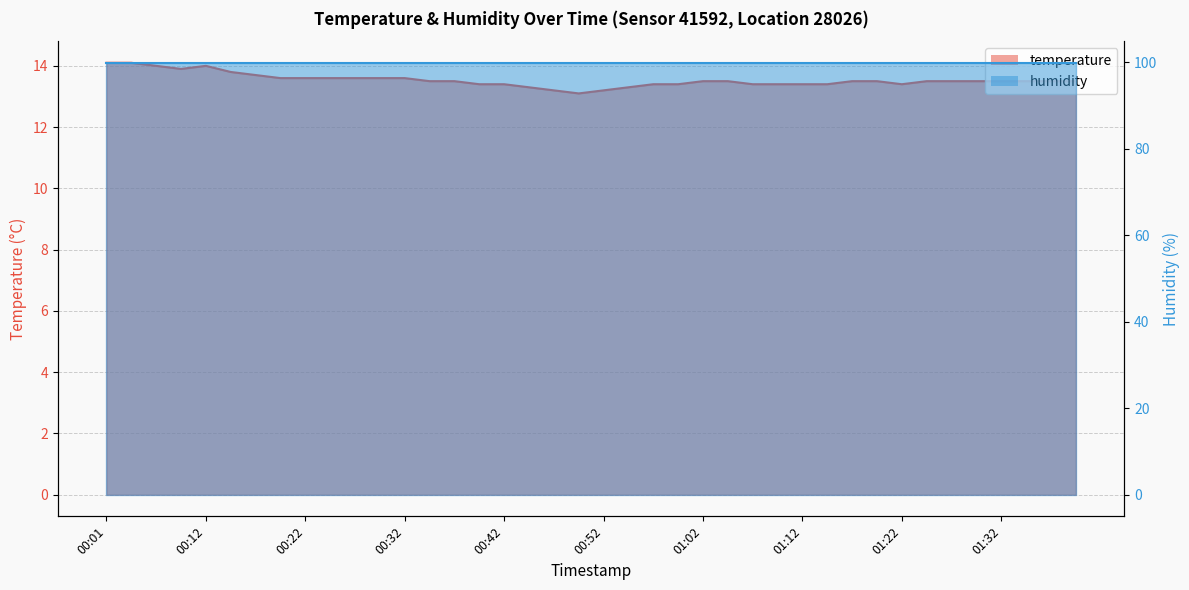

What value does the data have at 01:40?

13.5